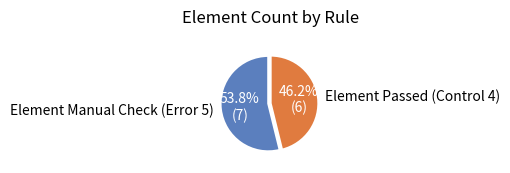

To the nearest percent, what is the difference between the largest and smallest slice percentages?

8%